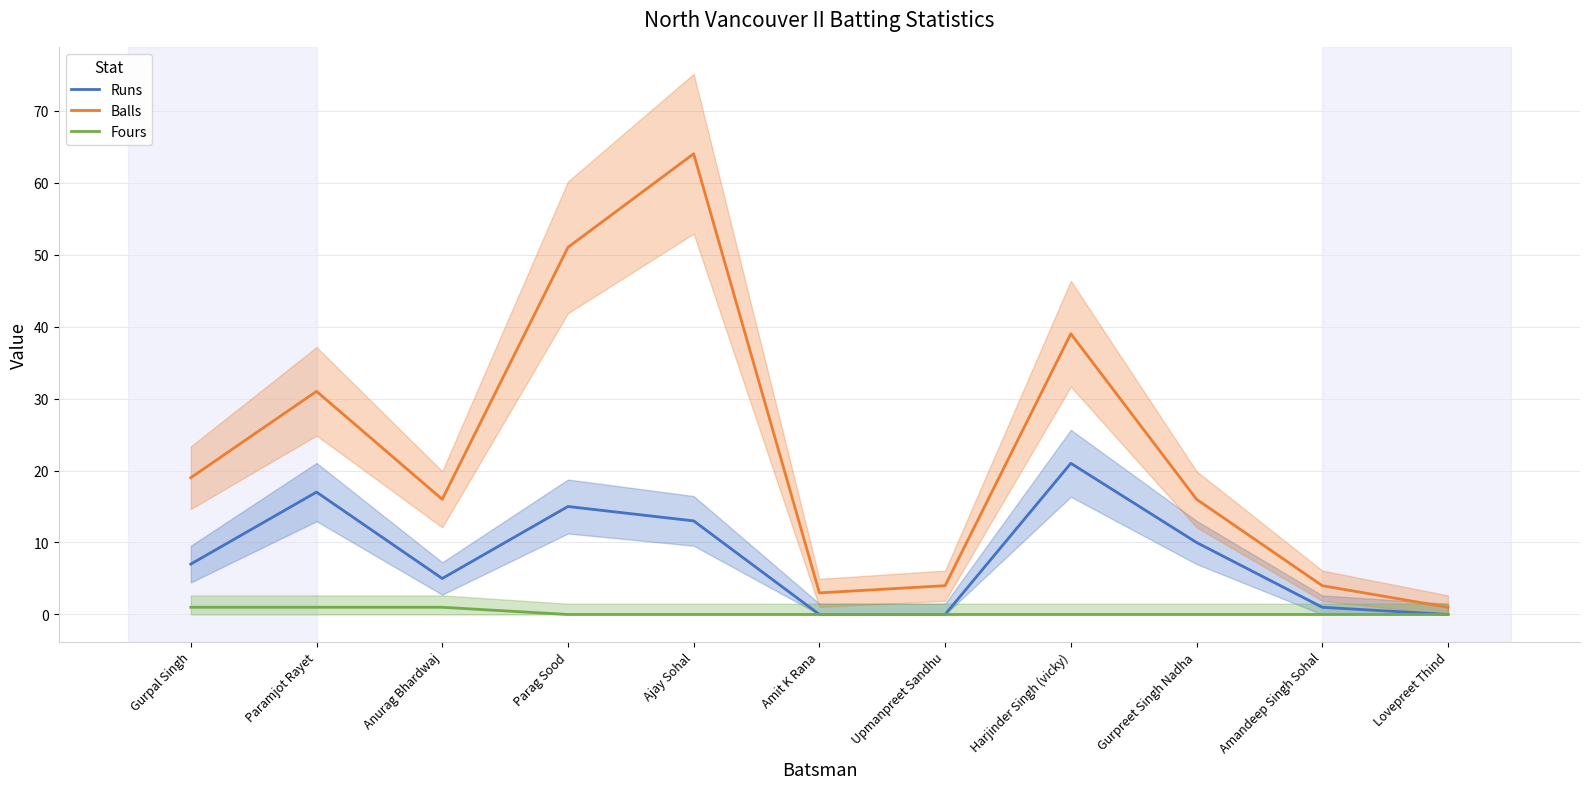

True or false: Balls and Runs cross at least once.

False